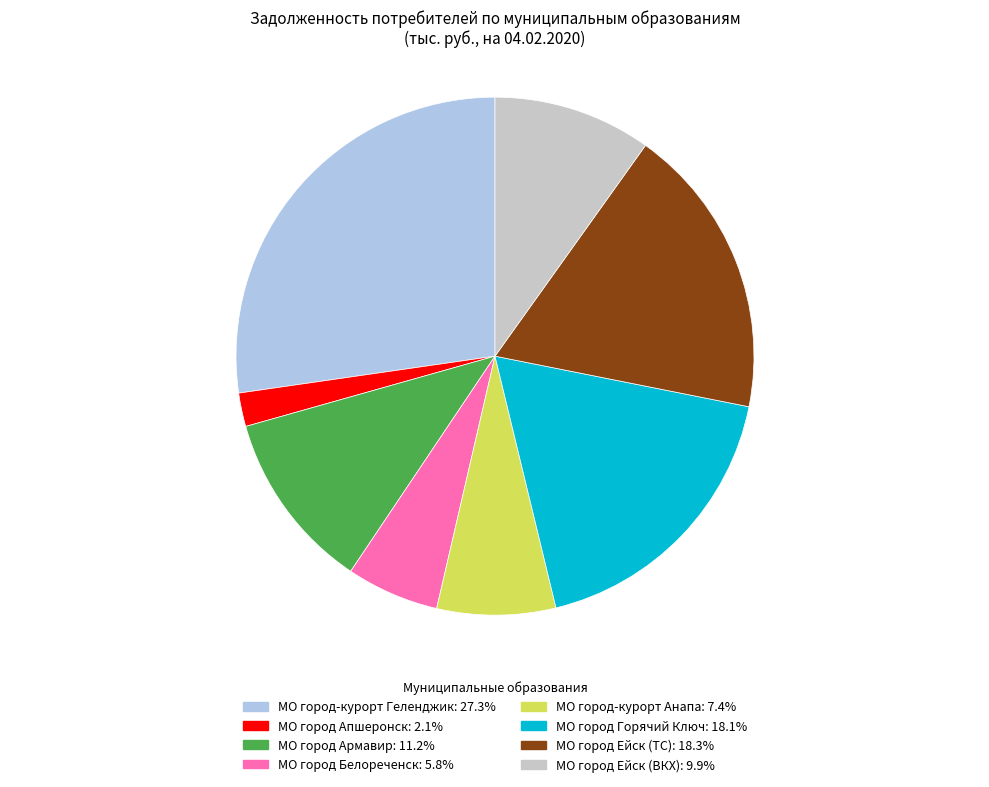

Which has a higher value, МО город Белореченск or МО город Горячий Ключ?

МО город Горячий Ключ